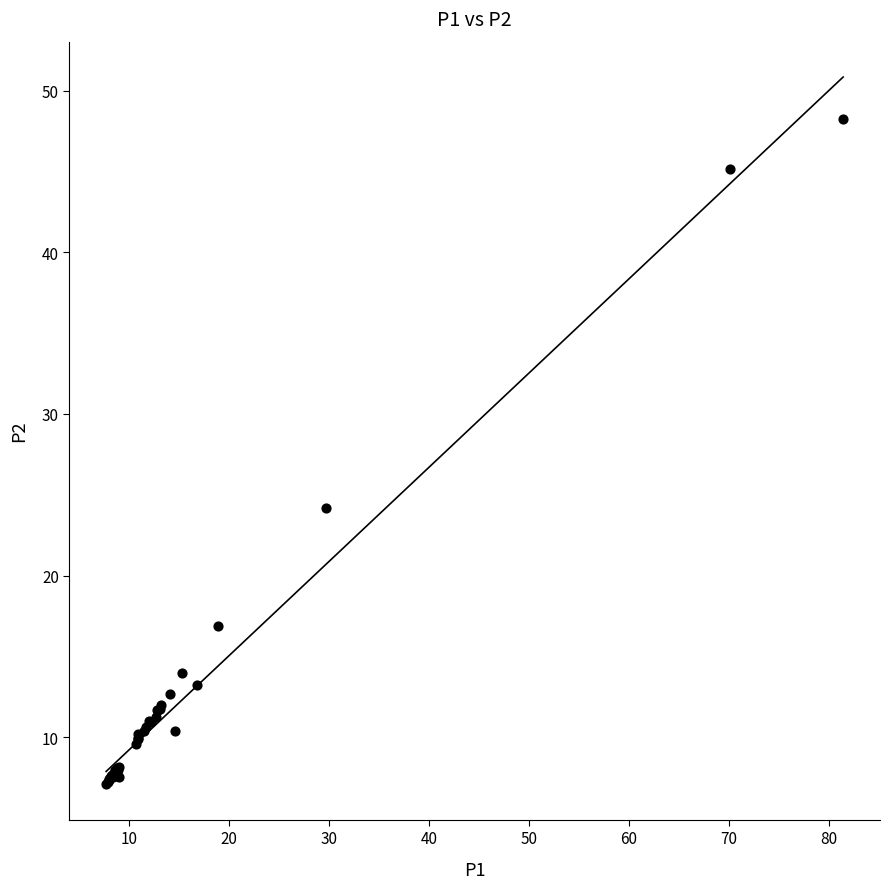

What Y value in the scatter plot is closest to 27?

24.2